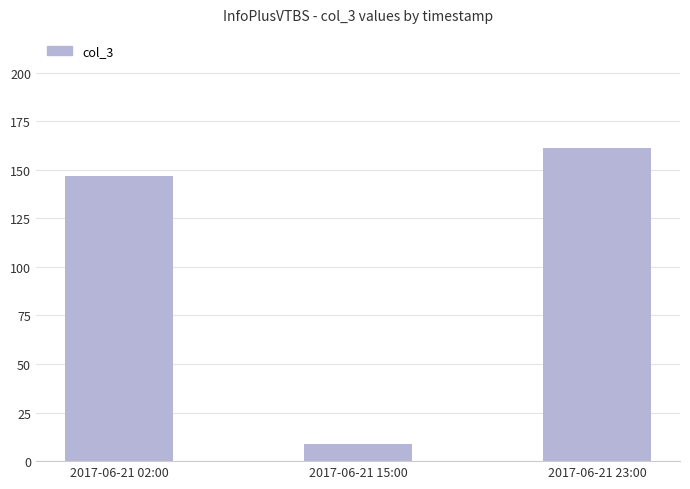

How many data points does each series have?

3